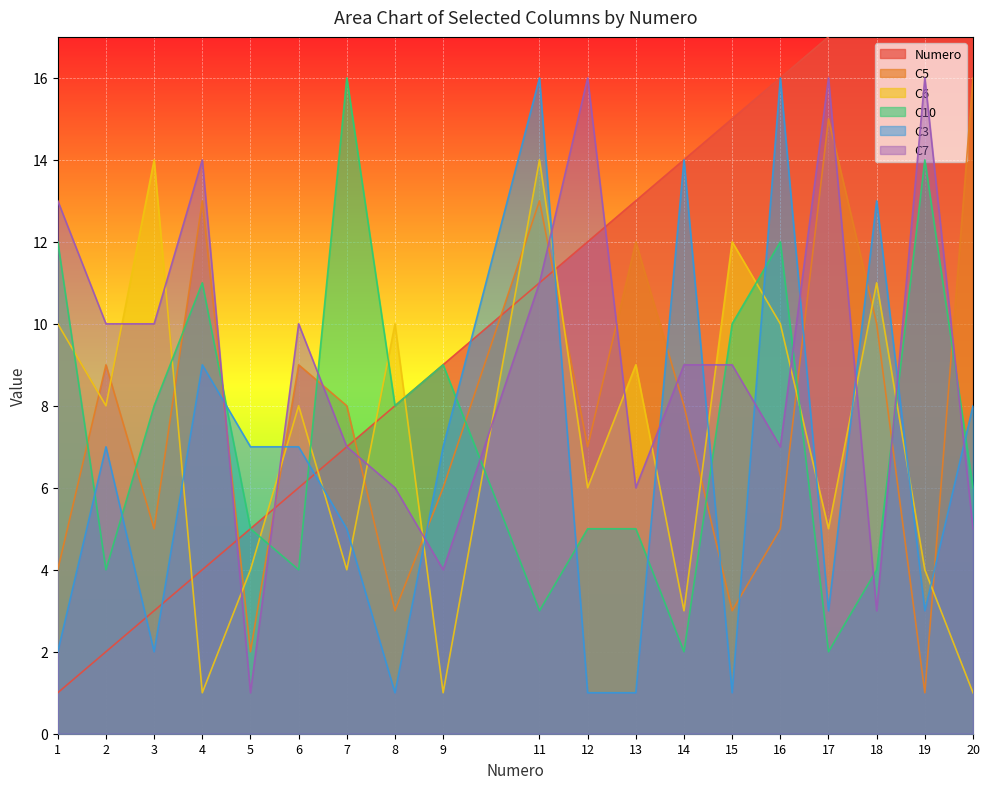

What is the spread (max minus min) of values at 17?

15